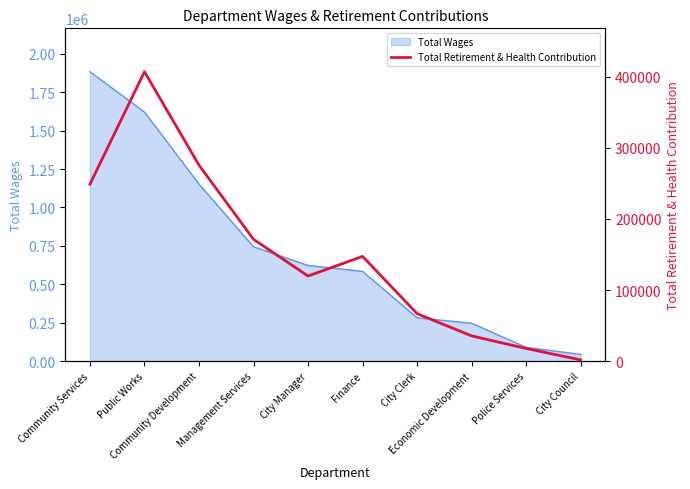

What is the label of the 1st point from the left?

Community Services